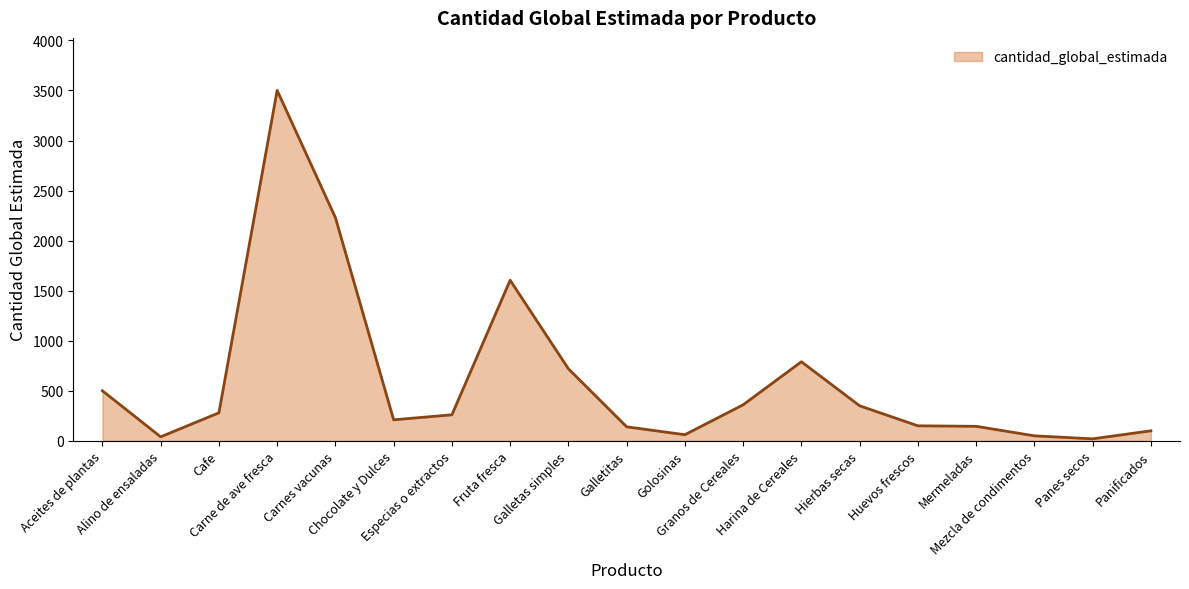

What is the difference between the maximum and minimum values?

3480